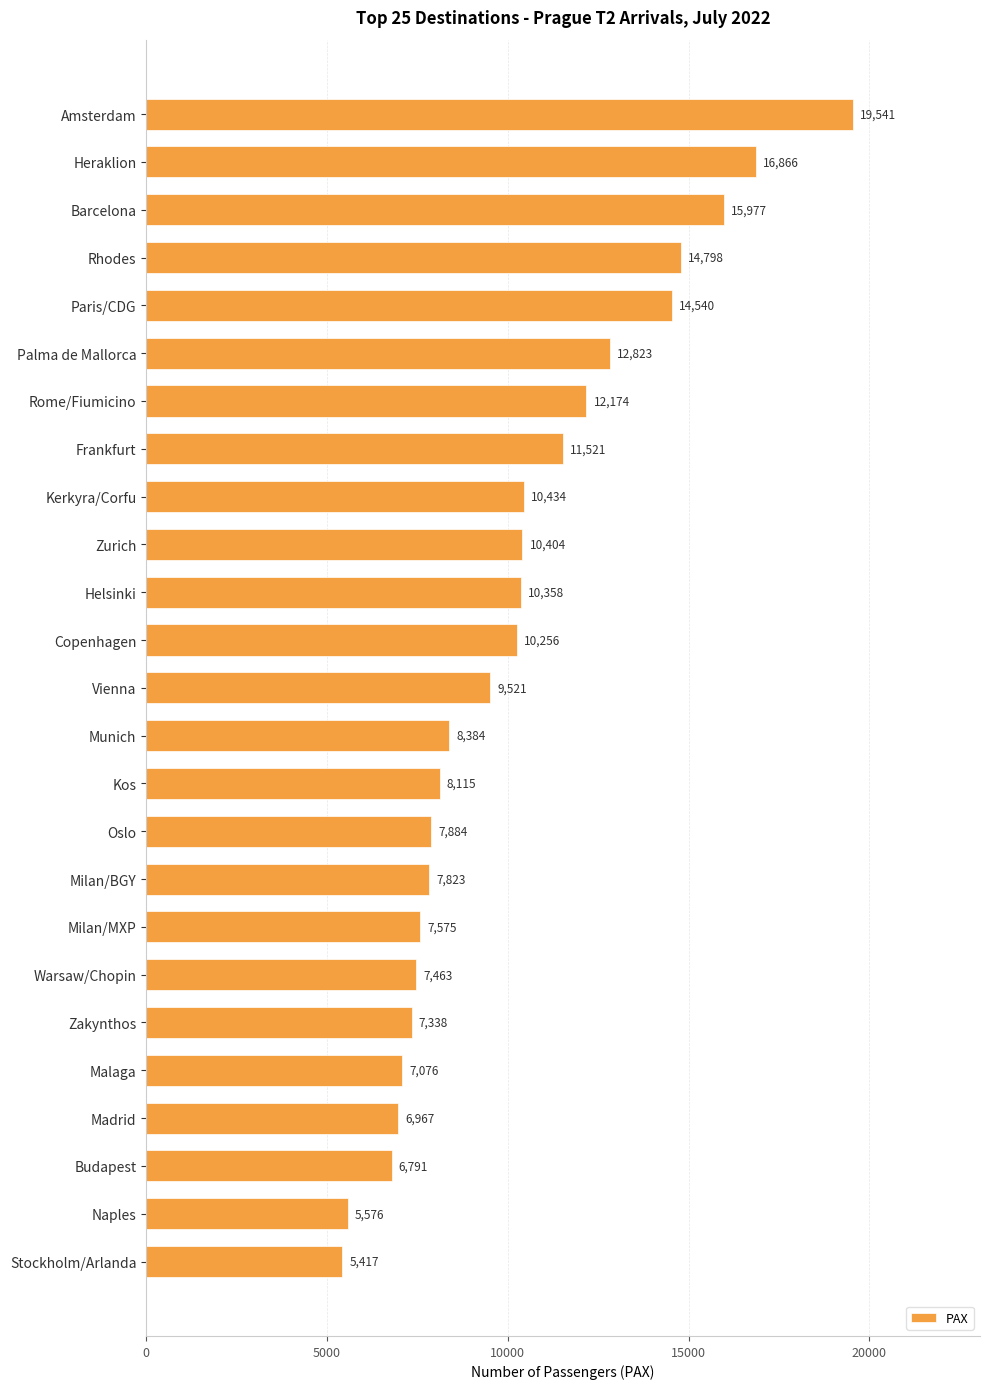

What is the label of the 13th bar from the top?

Vienna